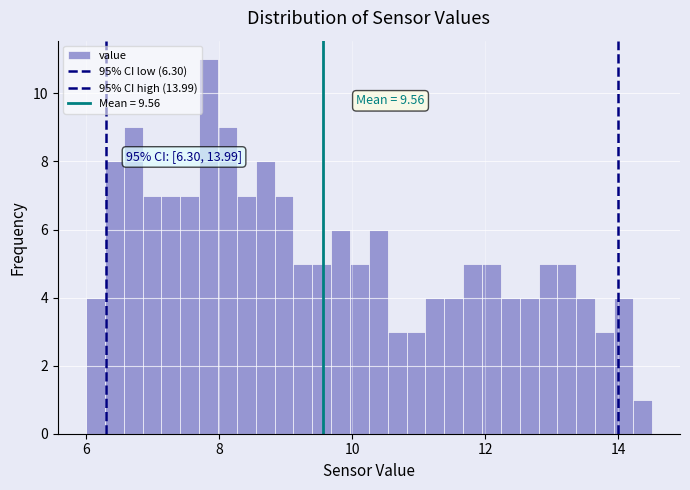

Around what value on the x-axis is the tallest bar? Give the approximate position of its centre, as read against the axis.

7.8